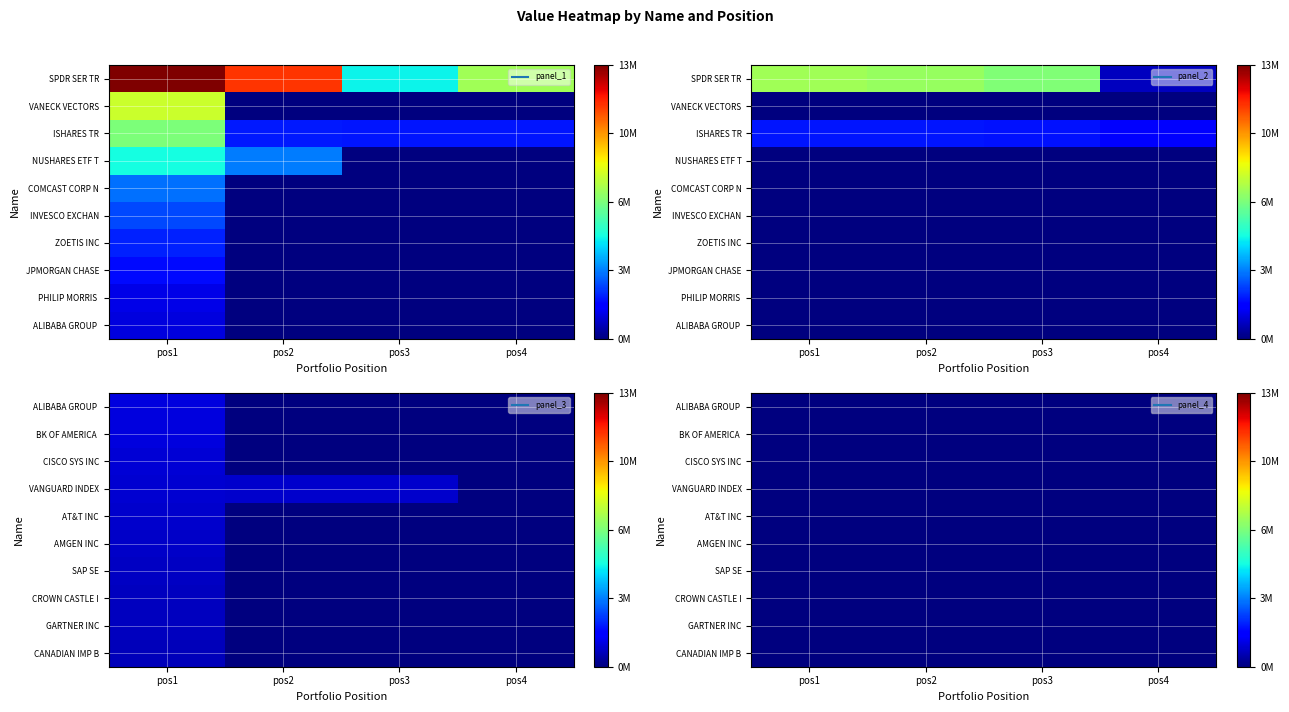

The PHILIP MORRIS INTL INC series shows 555850 at 1. True or false?

False